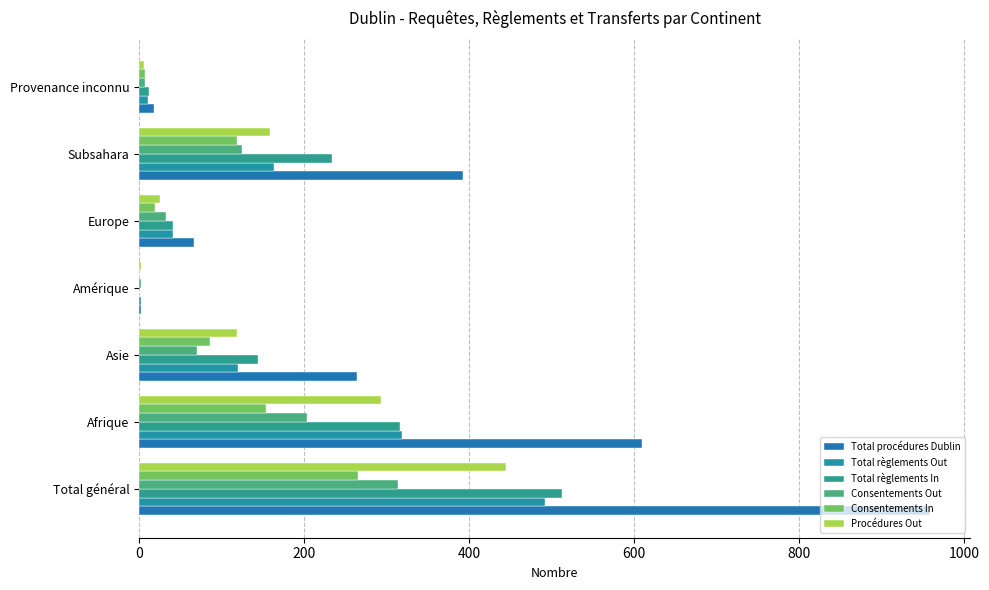

Count the number of data series in this chart.

6